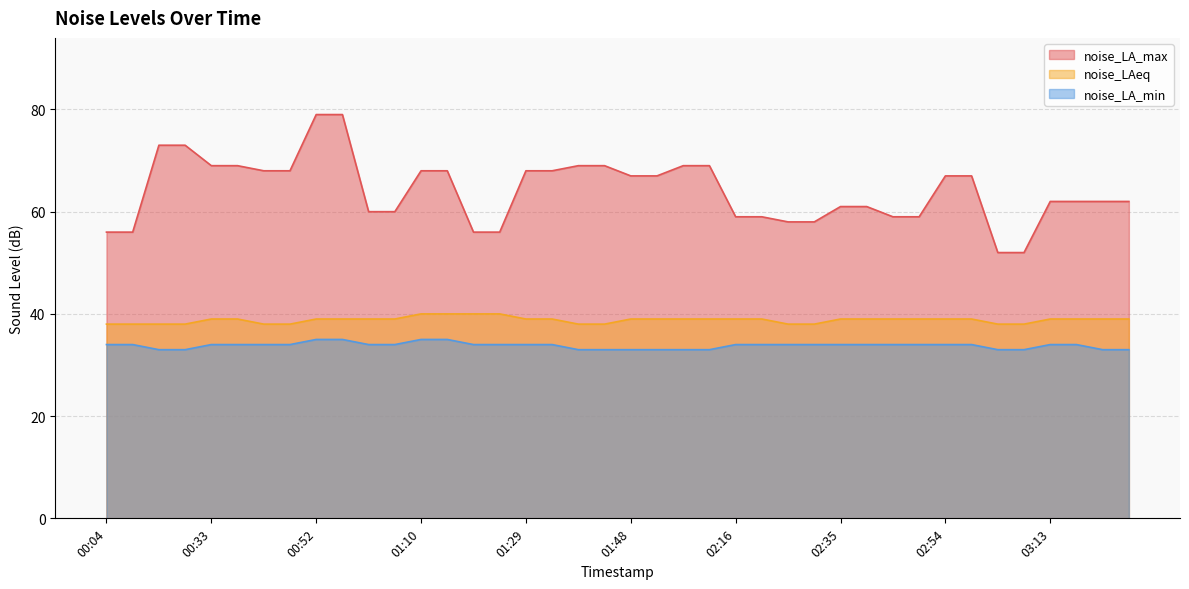

What is the average value of the noise_LAeq series?

39